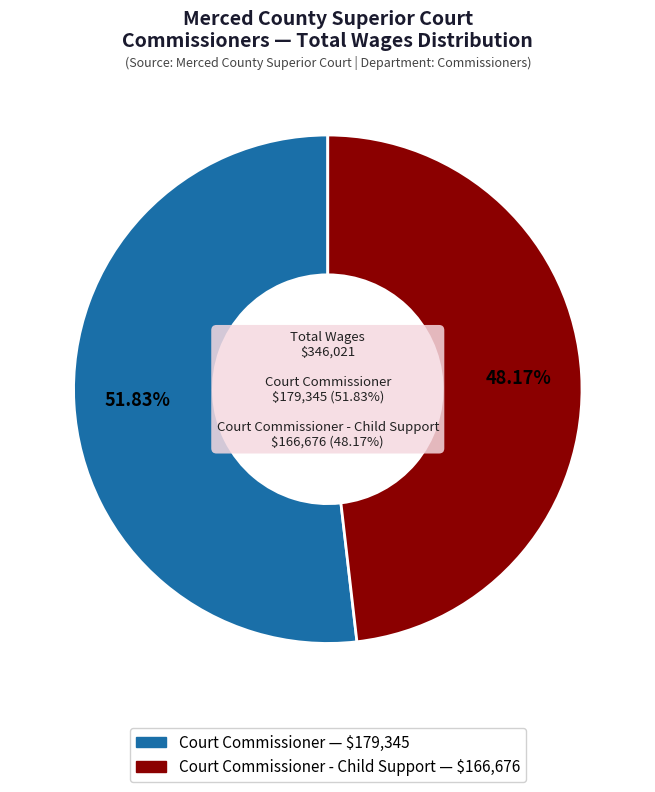

What is the change in value from Court Commissioner to Court Commissioner - Child Support?

-12669